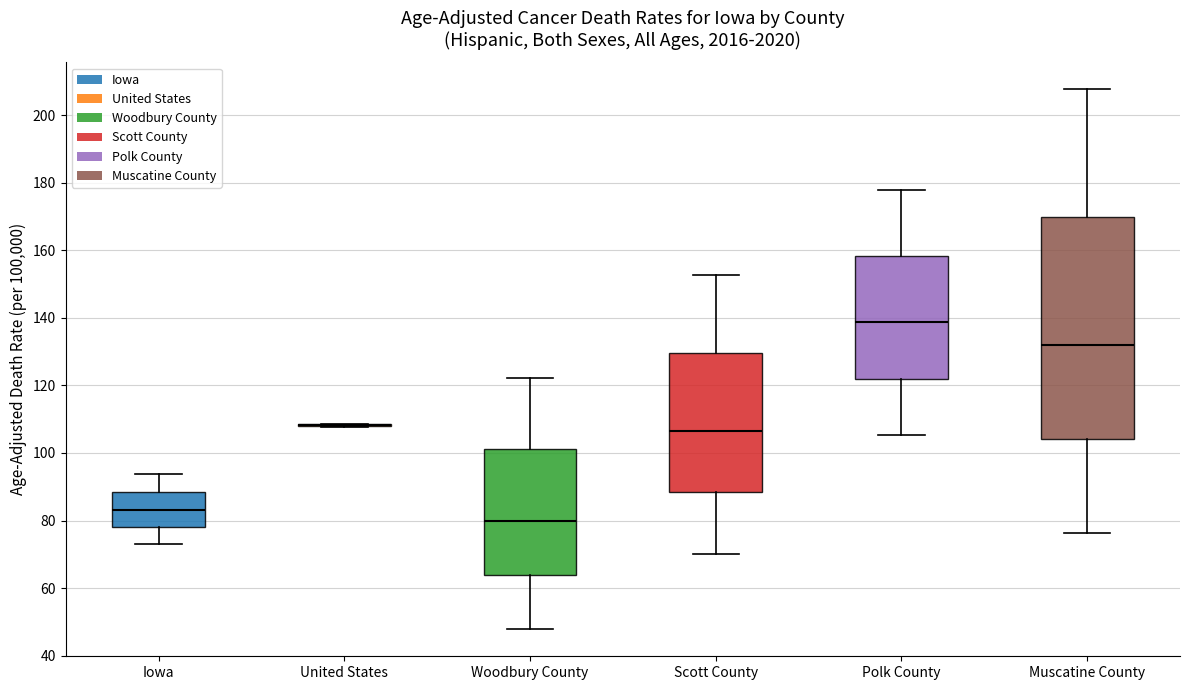

Reading left to right, transcribe this box plot: for each box, give where its median line is, the range the box spans, and where its two whiskers end, as read against the y-axis. The values are not printed on the chart, so give them approximately, as read against the axis.

Iowa: median 84, box 78 to 88, whiskers 74 to 94
United States: box collapsed to a line at 108, whiskers 108 to 108
Woodbury County: median 80, box 64 to 102, whiskers 48 to 122
Scott County: median 106, box 88 to 130, whiskers 70 to 152
Polk County: median 138, box 122 to 158, whiskers 106 to 178
Muscatine County: median 132, box 104 to 170, whiskers 76 to 208